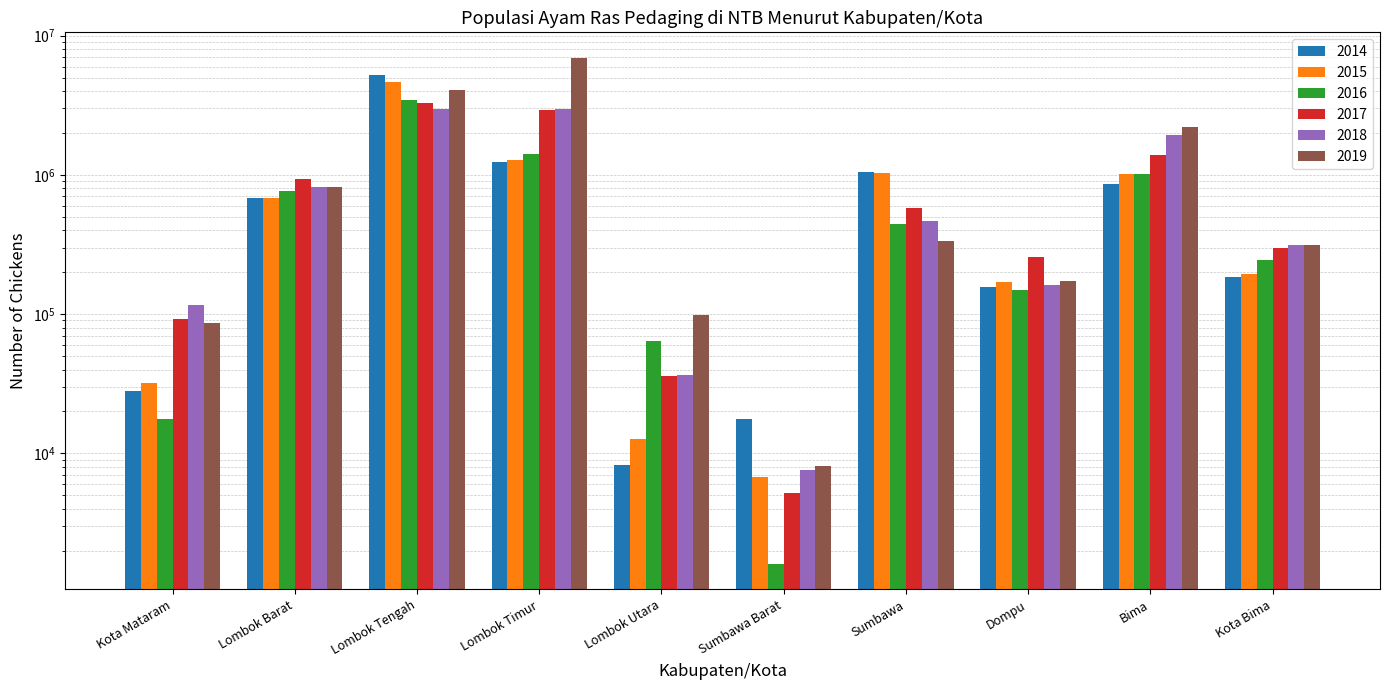

True or false: 2018 has a value of 940287 at Bima.

False